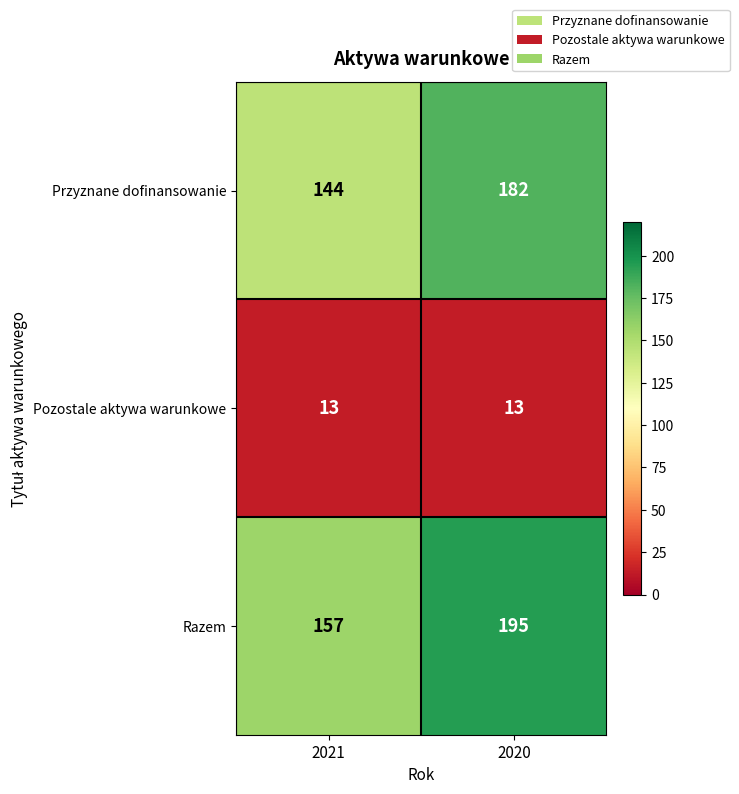

The value of Pozostale aktywa warunkowe at 2020 is 4. True or false?

False